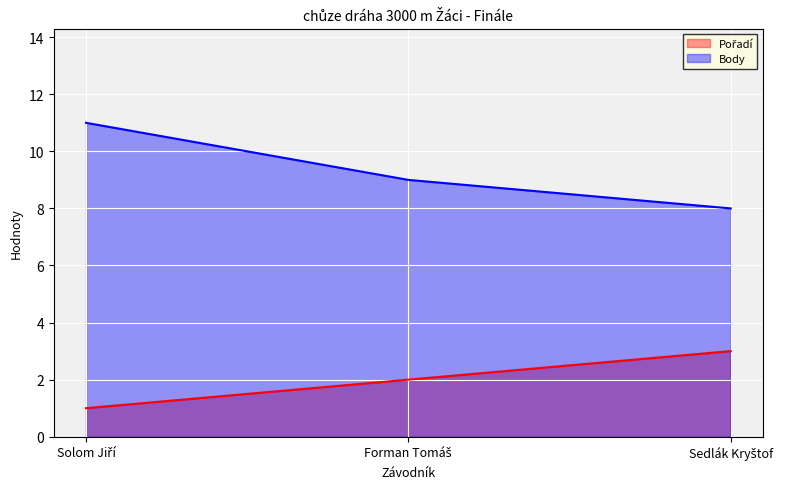

At how many categories does at least one series exceed 9?

1